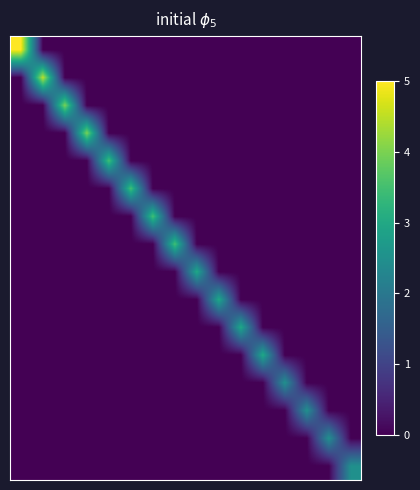

At how many categories does at least one series exceed 4?

2